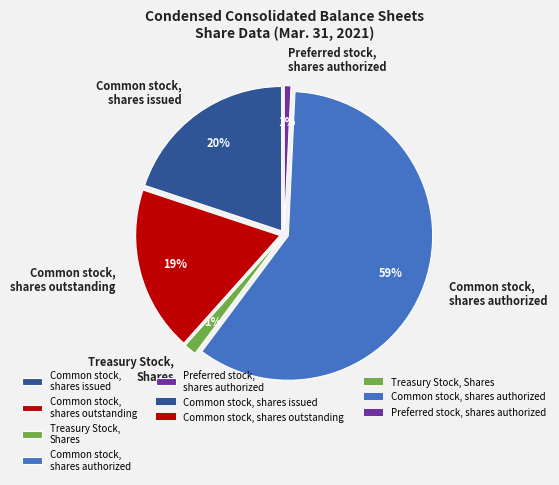

How many segments does this pie chart have?

5